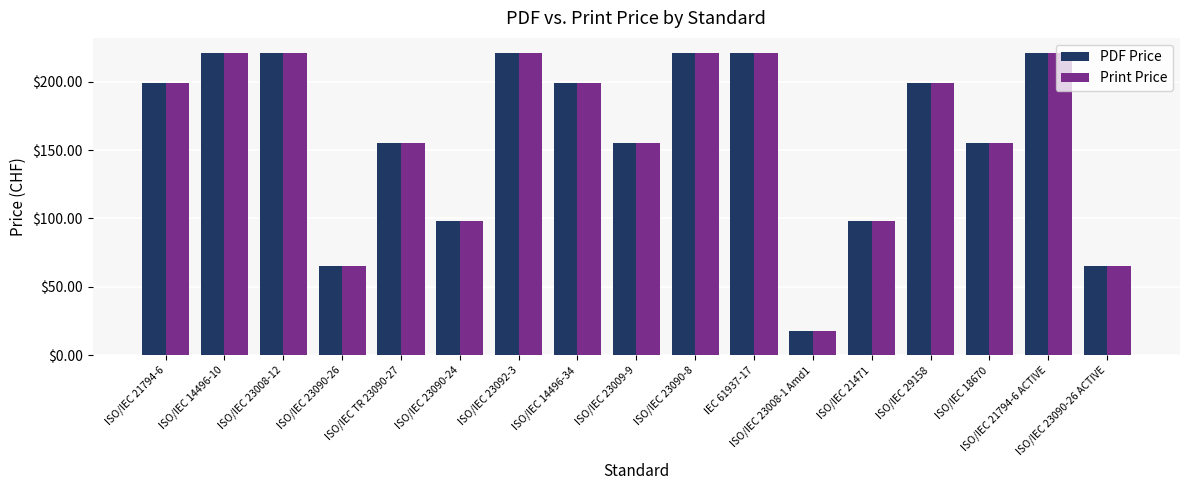

The value of PDF Price at ISO/IEC 14496-10 is 221. True or false?

True